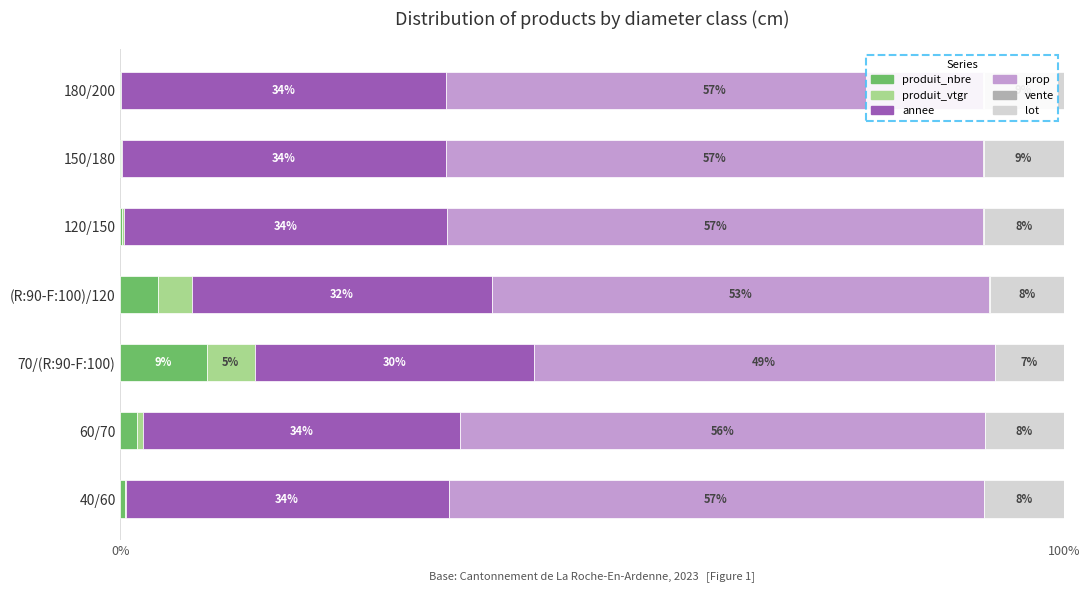

What is the total value across all series at 40/60?

100.0